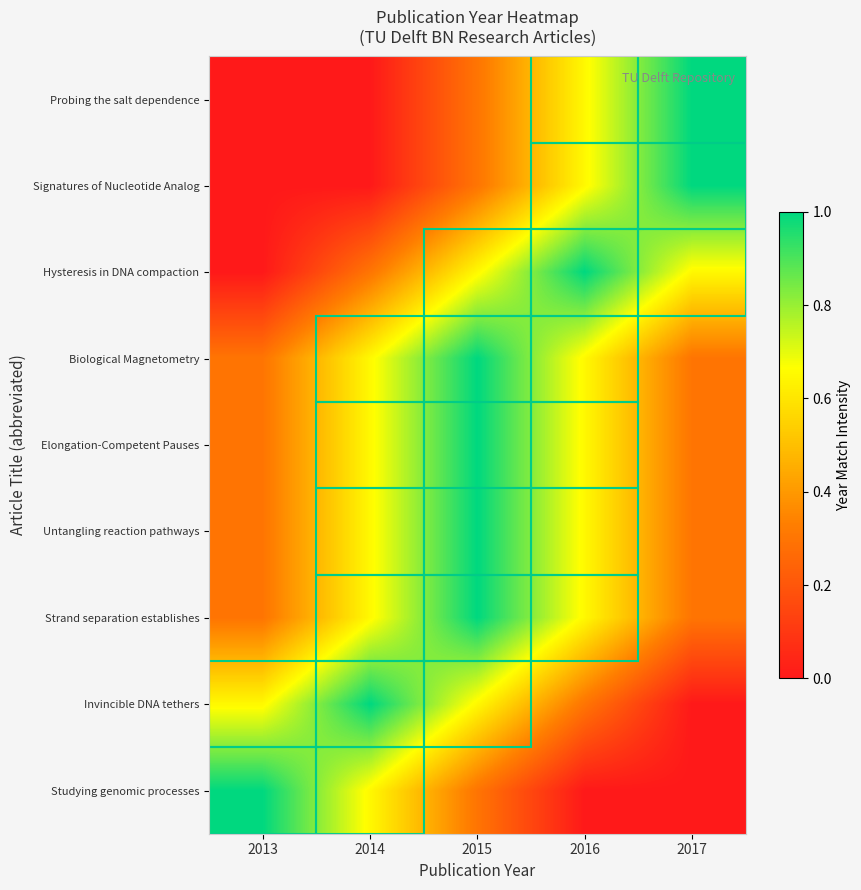

What is the difference between the highest and lowest values at 2017?

1.0